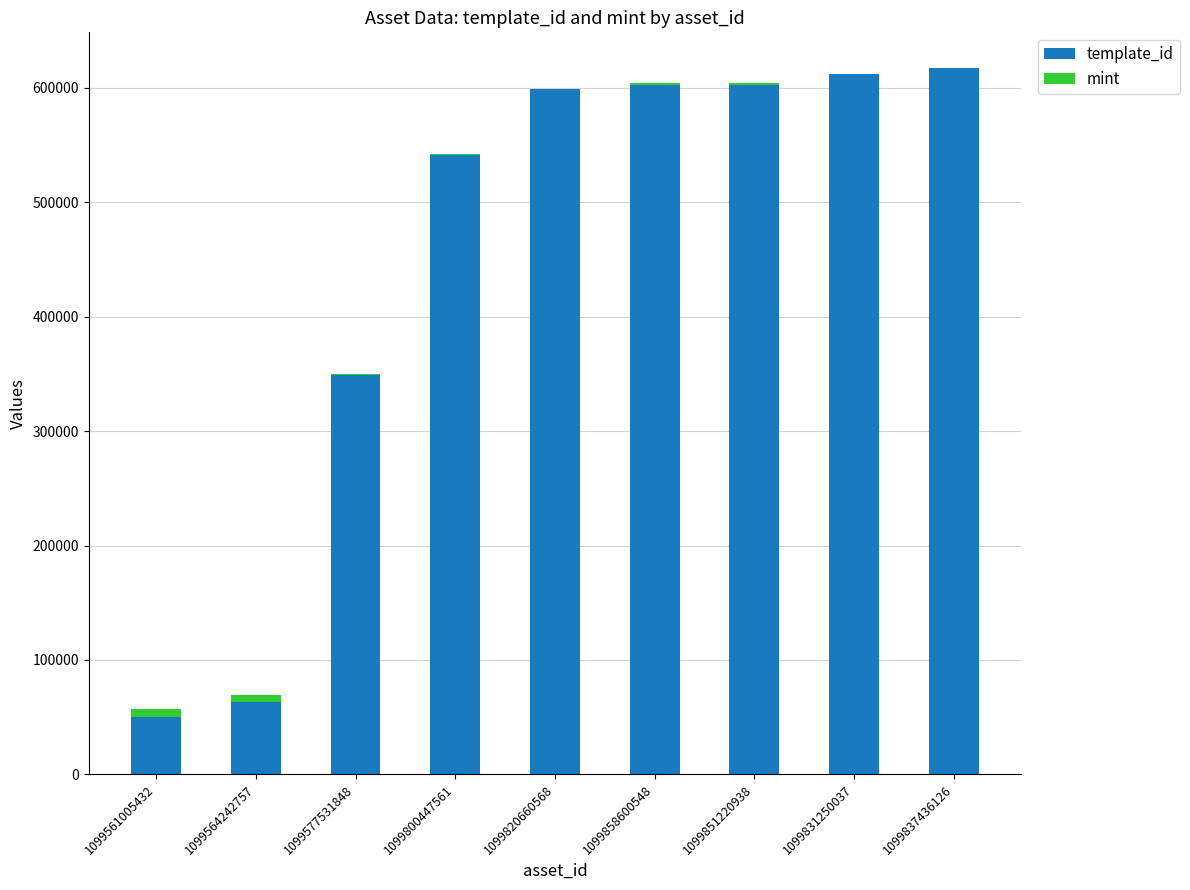

What is the maximum value for template_id?

617502